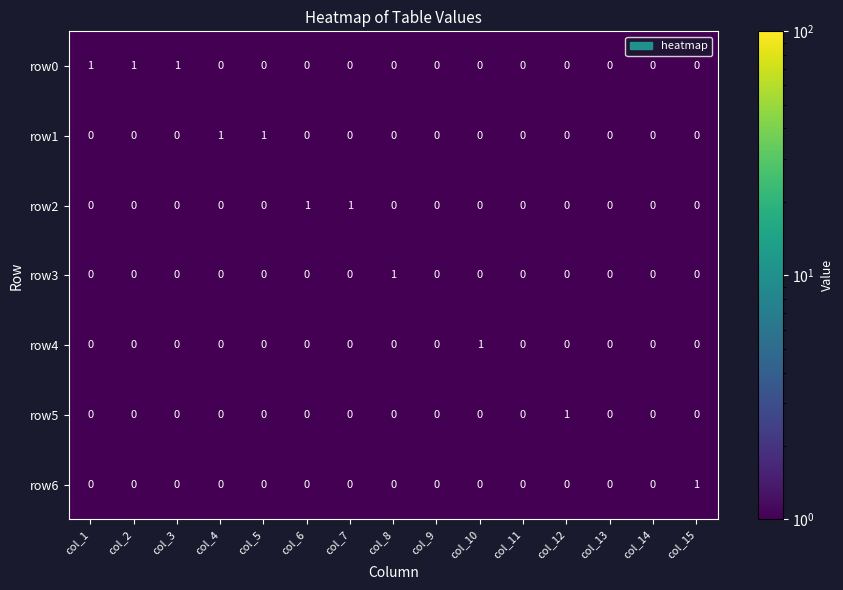

Is it true that row6 equals 1 at col_15?

True